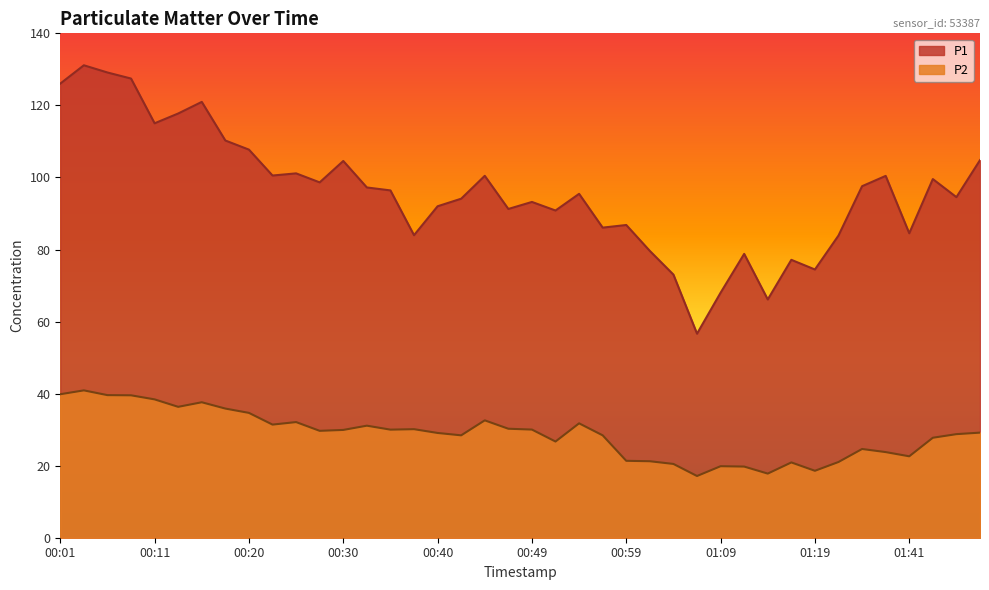

True or false: P2 has more than 2 interior local peaks.

True